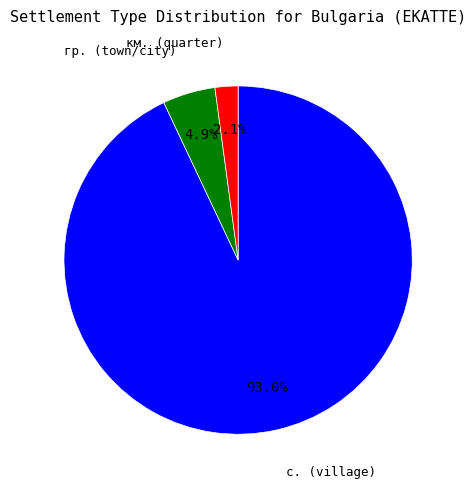

Is there any slice that represents more than half of the pie?

Yes